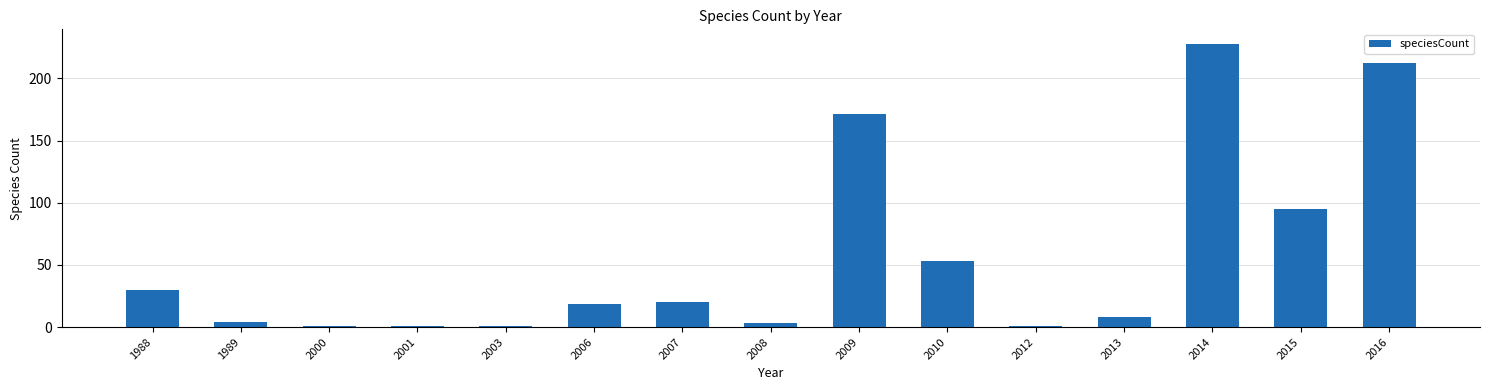

Count the number of data series in this chart.

1